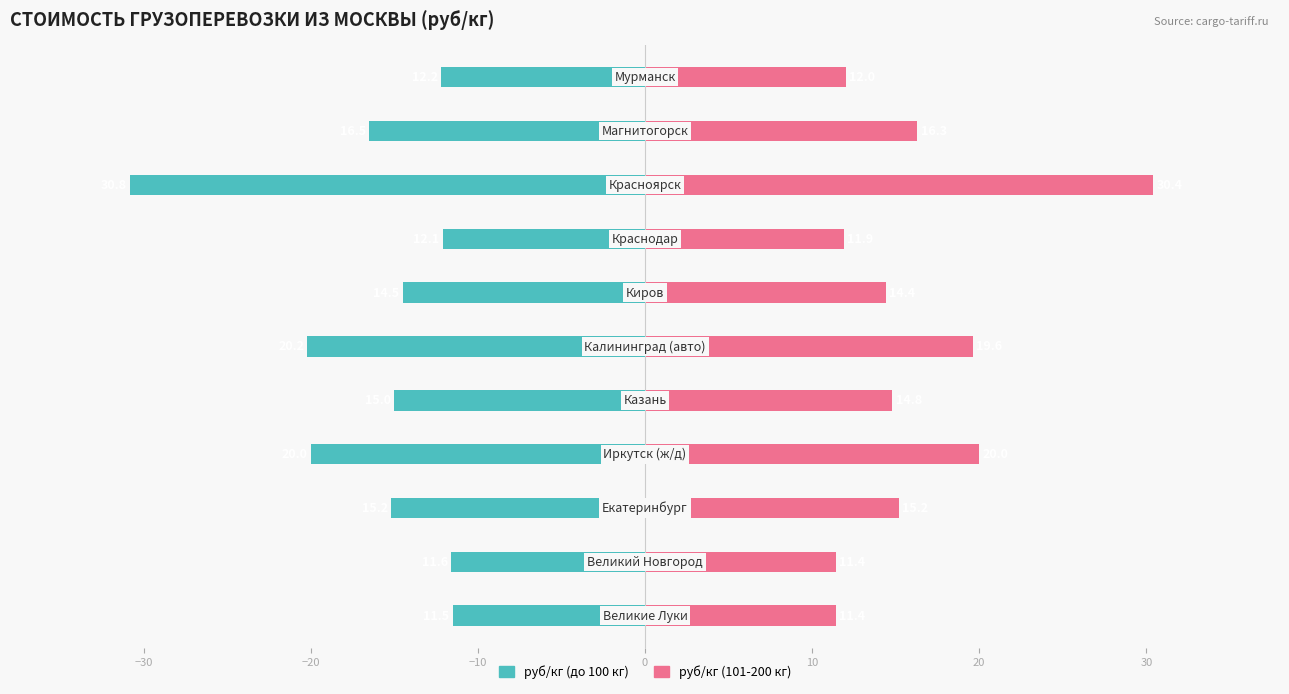

What is the label of the 5th bar from the right?

20